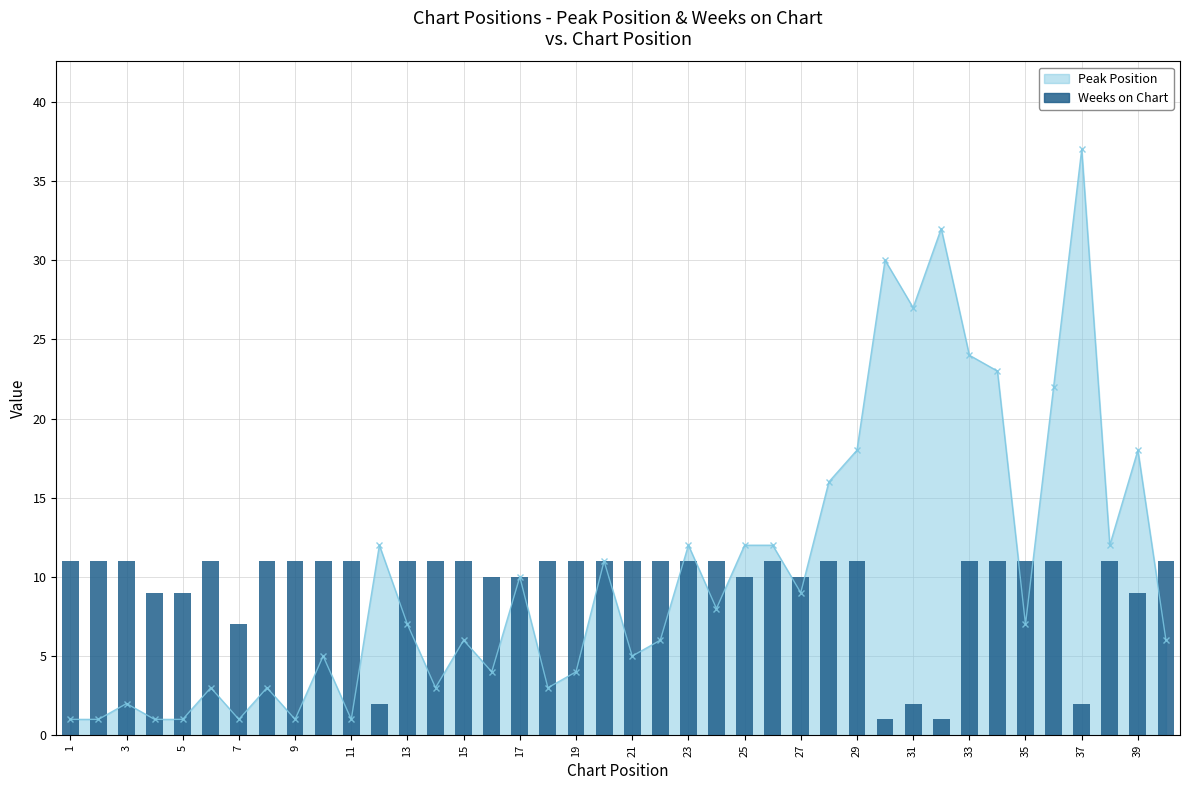

Are the bars horizontal?

No